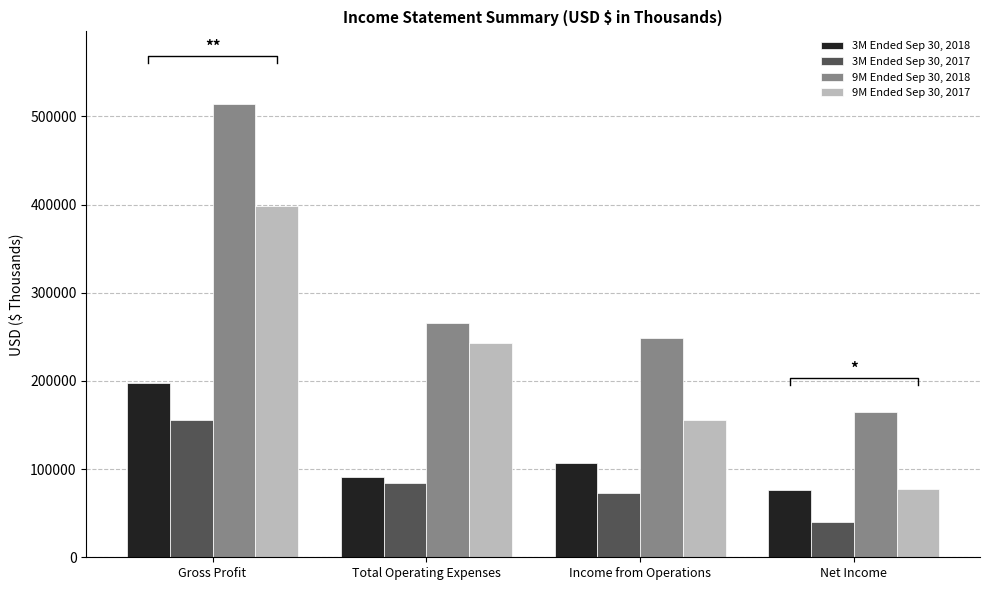

Where is 3M Ended Sep 30, 2017 nearest to the value 98003?

Total Operating Expenses